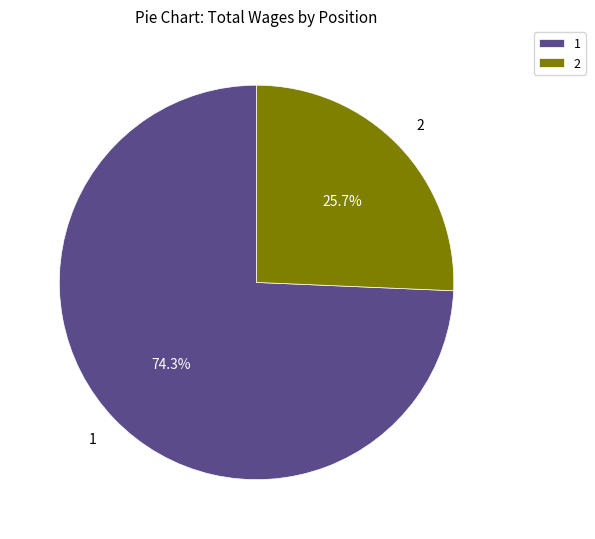

Rank the categories by value from highest to lowest.

1, 2